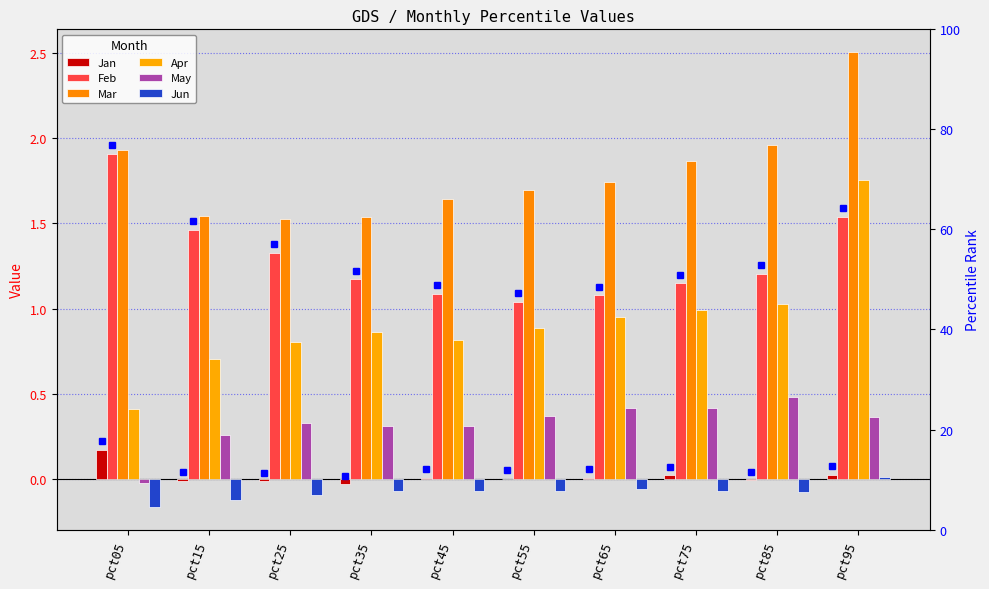

What is the smallest value displayed?

-0.2